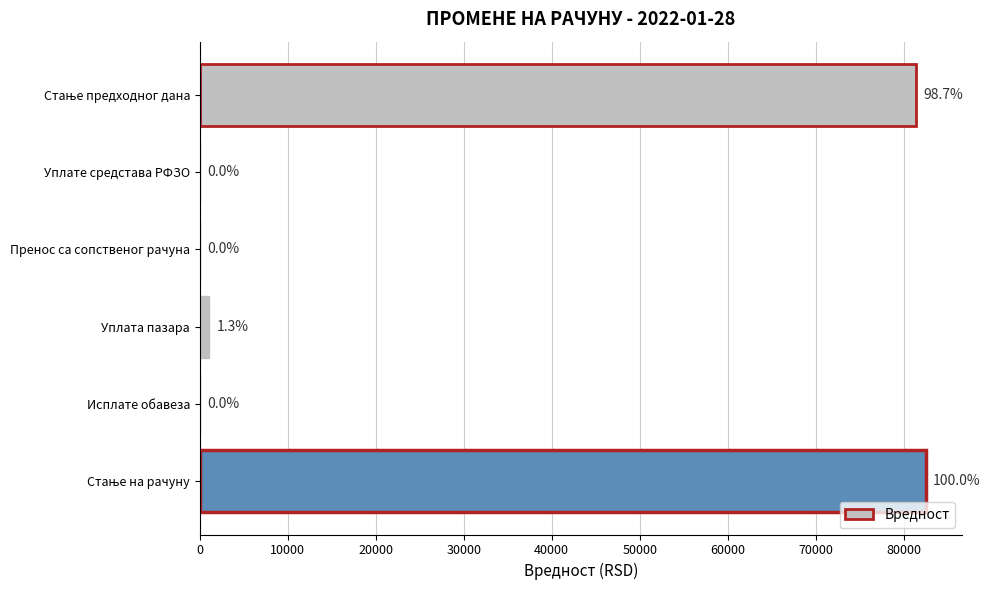

What is the greatest value displayed?

82488.6